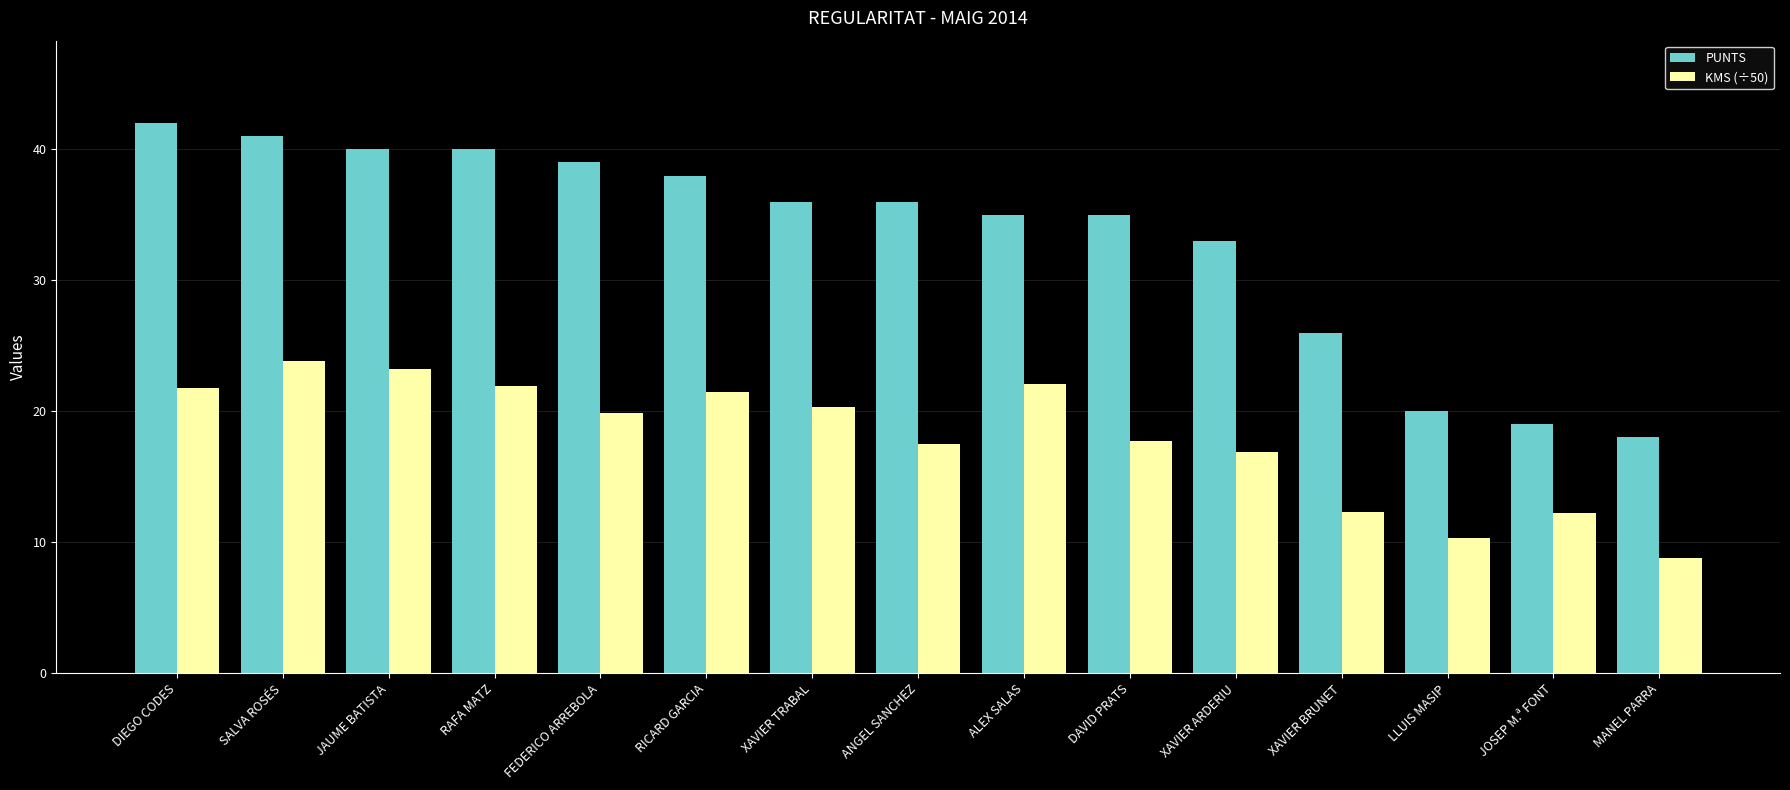

What is the total value across all series at RAFA MATZ?

61.9